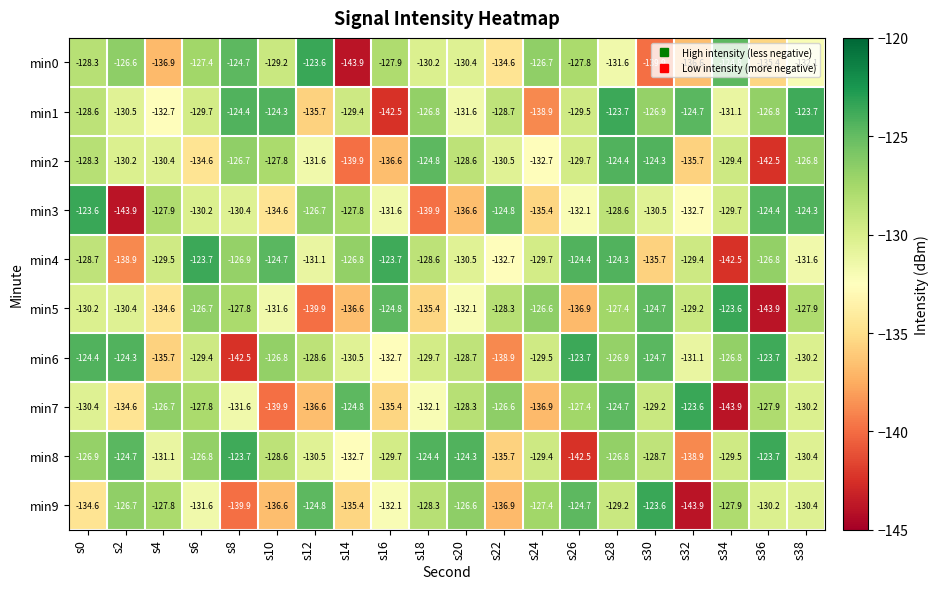

At which category is the sum across all series the highest?

s28